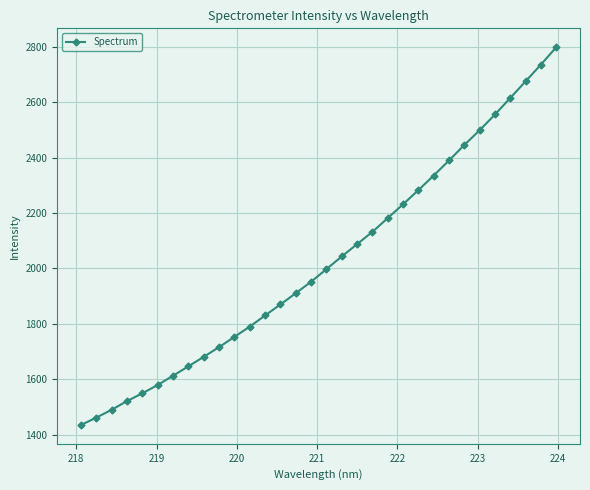

What is the sum of all values?

64804.8